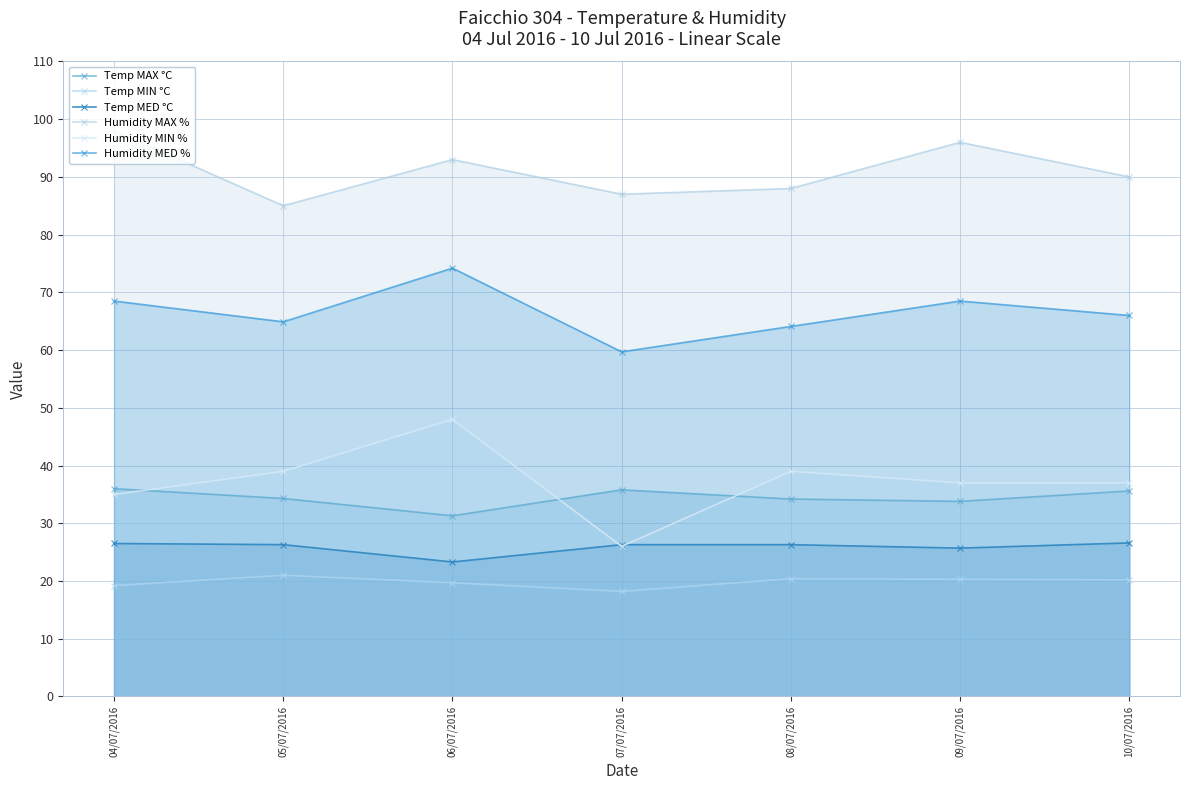

At which label does Humidity MIN % first exceed 37?

05/07/2016